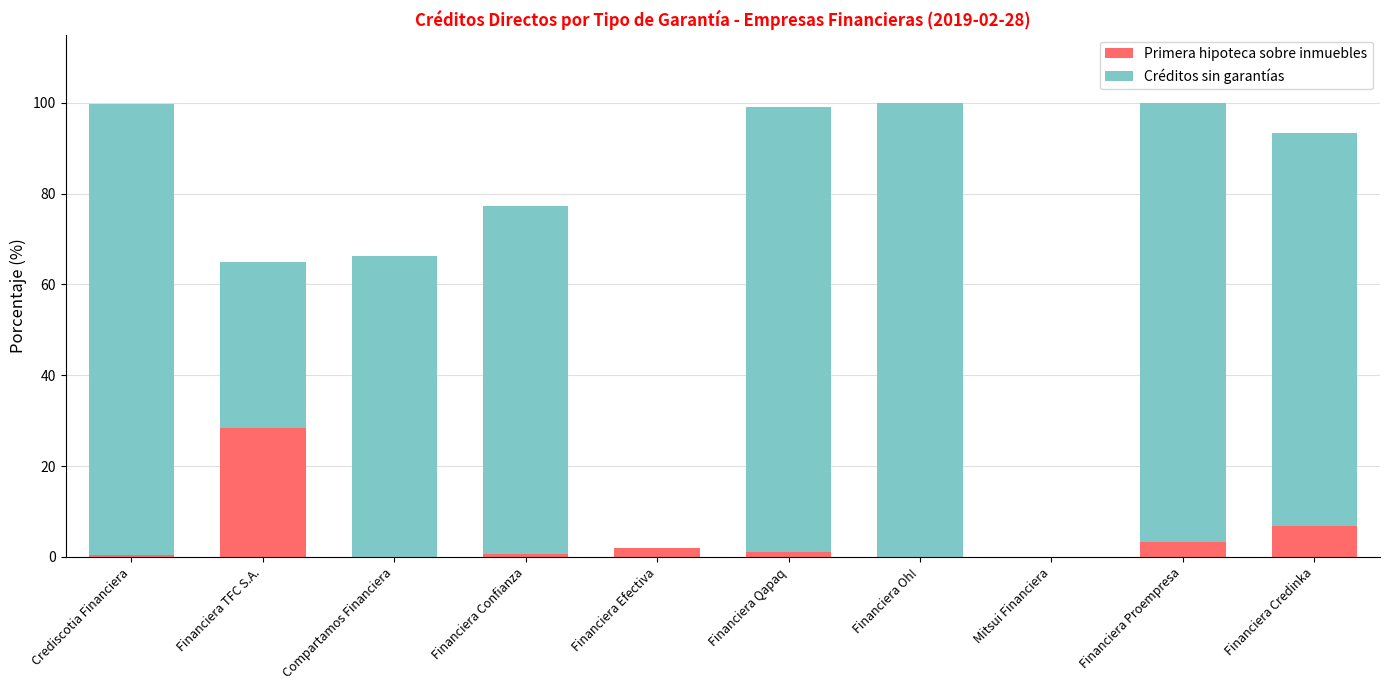

Where is Primera hipoteca sobre inmuebles nearest to the value 14?

Financiera Credinka